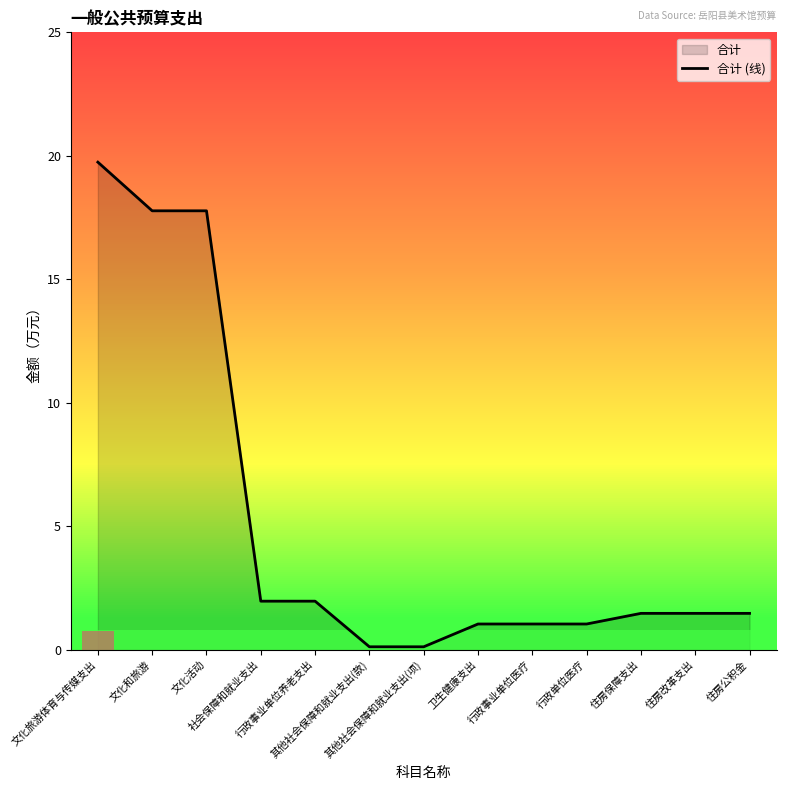

What is the ratio of the value at 住房公积金 to the value at 住房改革支出?

1.0